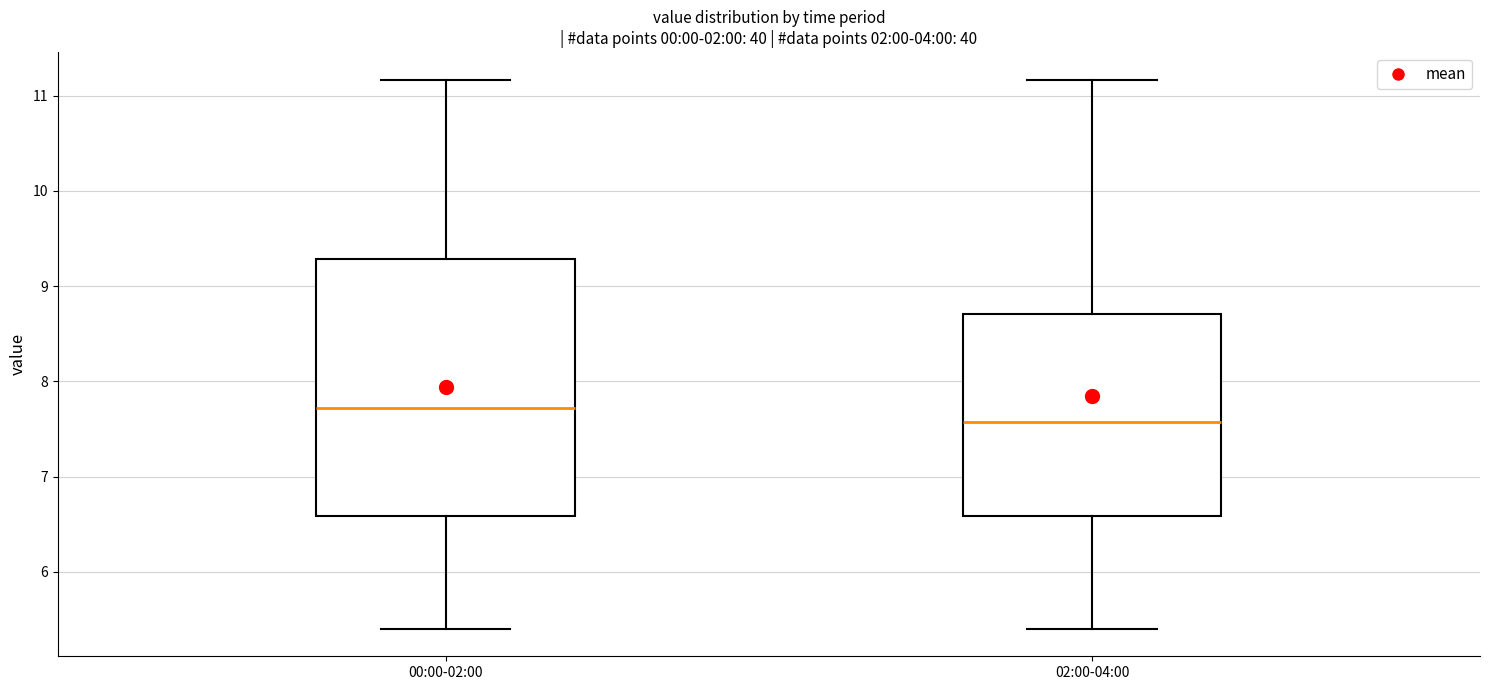

Where does the upper whisker of the box for 00:00-02:00 end on the y-axis? The values are not printed on the chart, so give them approximately, as read against the axis.

11.2